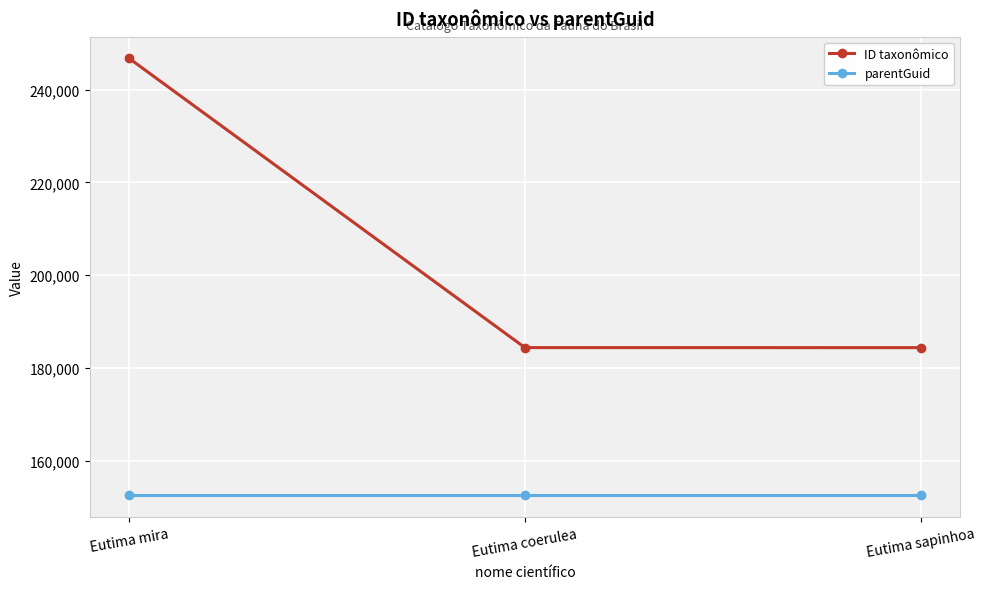

Which series has the largest total across all categories?

ID taxonômico